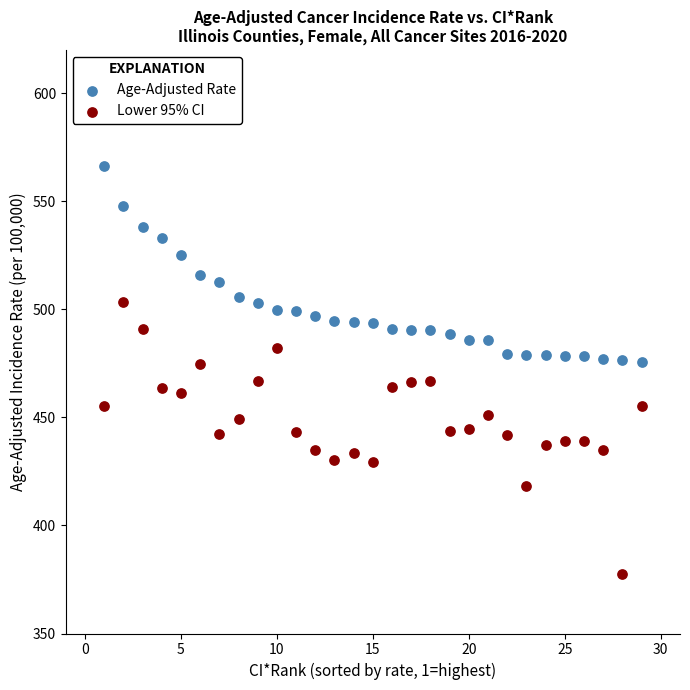

Which series reaches the maximum Y coordinate?

Age-Adjusted Rate